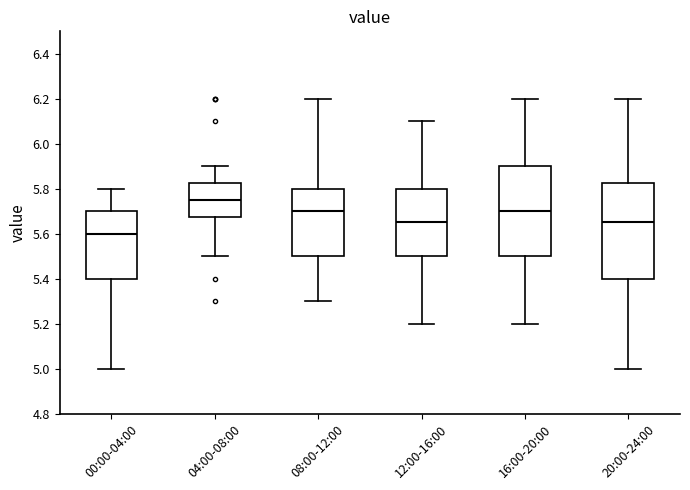

Reading left to right, read every box against the y-axis: the position of its median line, the range the box covers, and the ends of its whiskers. The values are not printed on the chart, so give them approximately, as read against the axis.

00:00-04:00: median 5.60, box 5.40 to 5.70, whiskers 5.00 to 5.80
04:00-08:00: median 5.76, box 5.68 to 5.82, whiskers 5.50 to 5.90
08:00-12:00: median 5.70, box 5.50 to 5.80, whiskers 5.30 to 6.20
12:00-16:00: median 5.66, box 5.50 to 5.80, whiskers 5.20 to 6.10
16:00-20:00: median 5.70, box 5.50 to 5.90, whiskers 5.20 to 6.20
20:00-24:00: median 5.66, box 5.40 to 5.82, whiskers 5.00 to 6.20